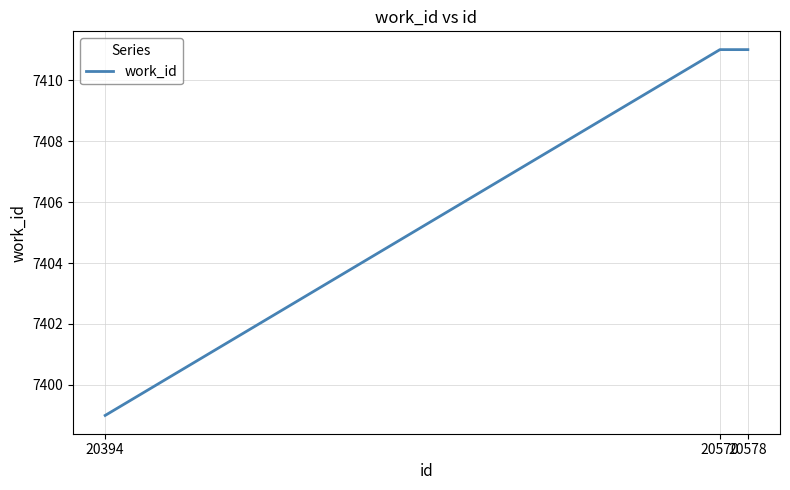

At which category does the chart reach its minimum across all series?

20394